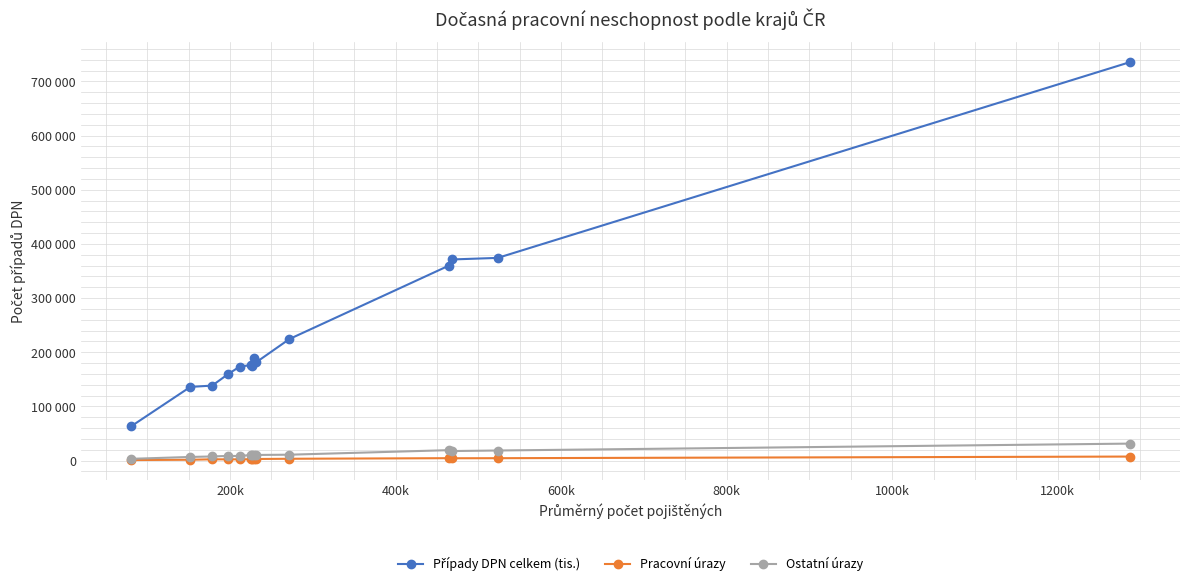

Is this an area chart (filled region under the line)?

No